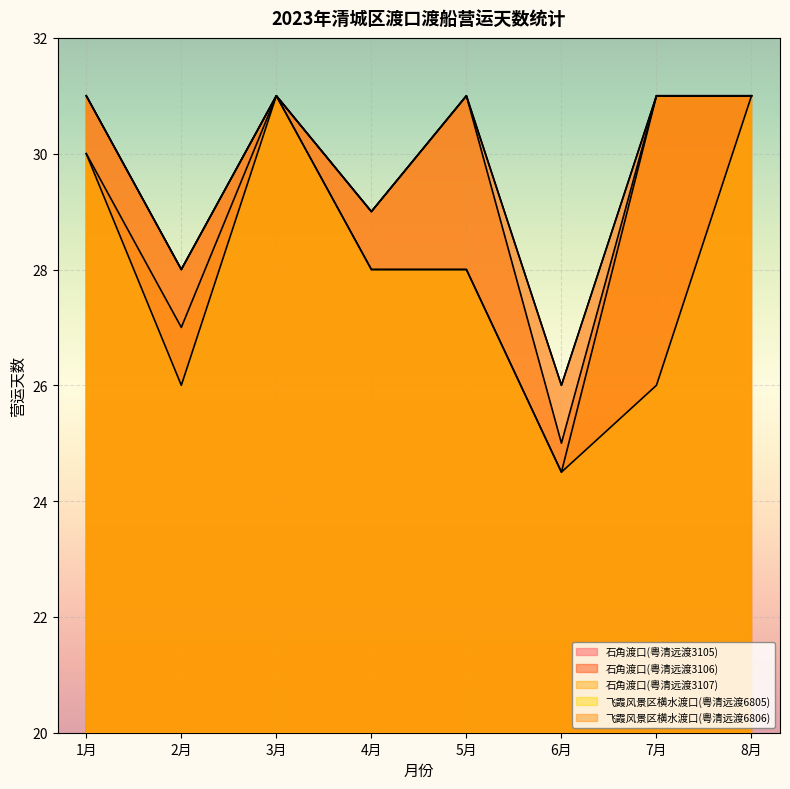

Which series has the largest range (max minus min)?

飞霞风景区横水渡口(粤清远渡6805)